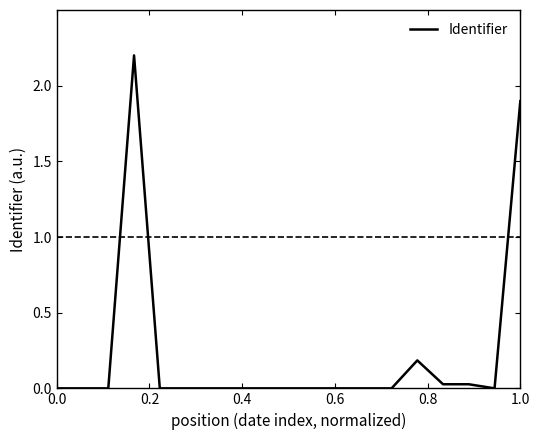

How many categories are shown in the chart?

19